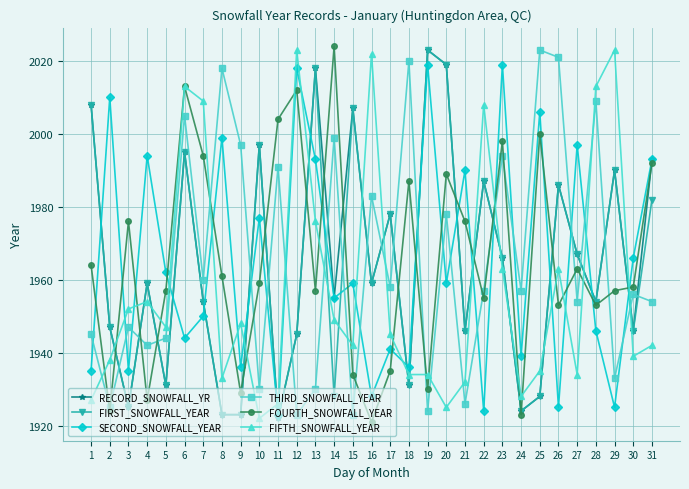

Reading right to left, list all the values displayed in this chart.

RECORD_SNOWFALL_YR: 1993	1946	1990	1954	1967	1986	1928	1924	1966	1987	1946	2019	2023	1931	1978	1959	2007	1955	2018	1945	1922	1997	1923	1923	1954	1995	1931	1959	1925	1947	2008
FIRST_SNOWFALL_YEAR: 1982	1946	1990	1954	1967	1986	1928	1924	1966	1987	1946	2019	2023	1931	1978	1959	2007	1928	2018	1945	1922	1997	1923	1923	1954	1995	1931	1959	1925	1947	2008
SECOND_SNOWFALL_YEAR: 1993	1966	1925	1946	1997	1925	2006	1939	2019	1924	1990	1959	2019	1936	1941	1928	1959	1955	1993	2018	1923	1977	1936	1999	1950	1944	1962	1994	1935	2010	1935
THIRD_SNOWFALL_YEAR: 1954	1956	1933	2009	1954	2021	2023	1957	1994	1957	1926	1978	1924	2020	1958	1983	1923	1999	1930	1923	1991	1930	1997	2018	1960	2005	1944	1942	1947	1925	1945
FOURTH_SNOWFALL_YEAR: 1992	1958	1957	1953	1963	1953	2000	1923	1998	1955	1976	1989	1930	1987	1935	1921	1934	2024	1957	2012	2004	1959	1929	1961	1994	2013	1957	1927	1976	1924	1964
FIFTH_SNOWFALL_YEAR: 1942	1939	2023	2013	1934	1963	1935	1928	1963	2008	1932	1925	1934	1934	1945	2022	1942	1949	1976	2023	1926	1922	1948	1933	2009	2013	1947	1954	1952	1938	1927